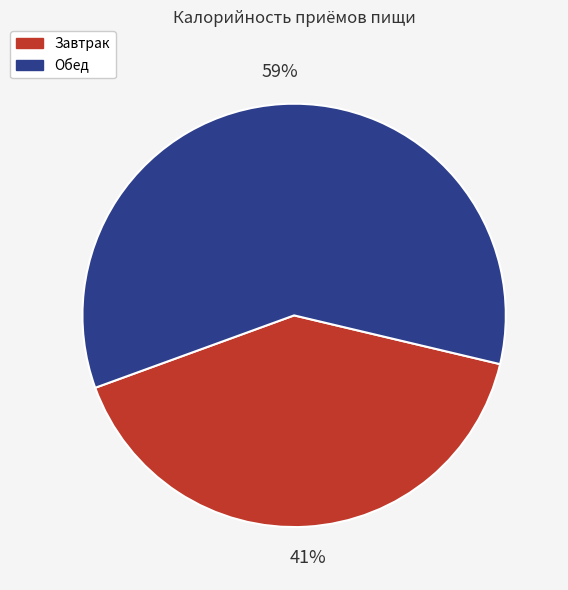

How many slices are in this pie chart?

2